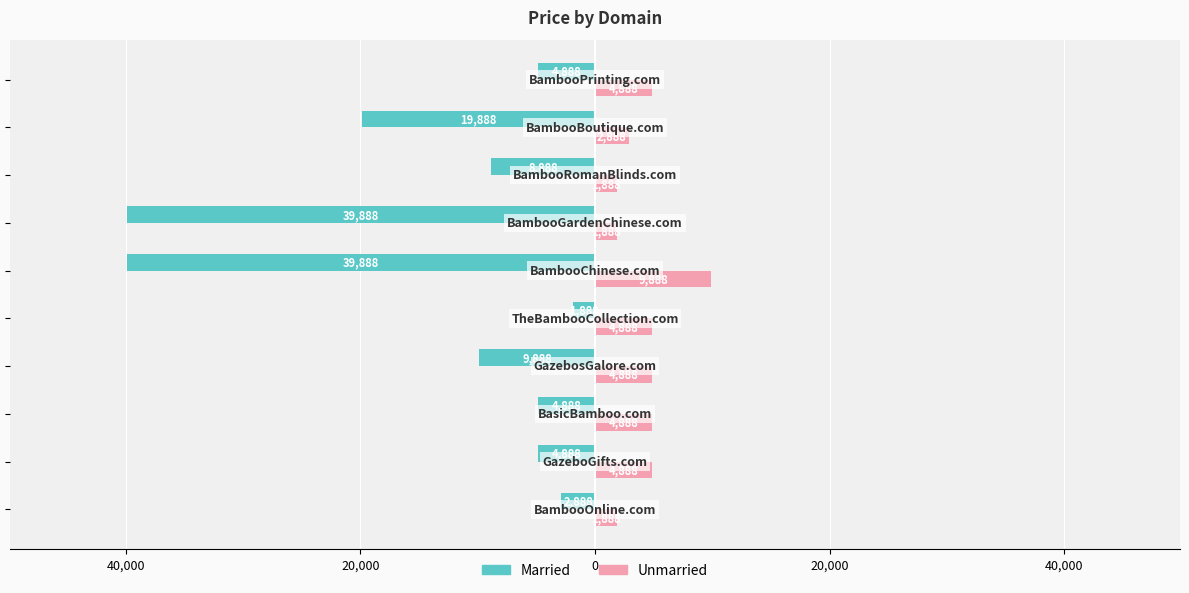

What are all the series names shown in the legend?

Married, Unmarried